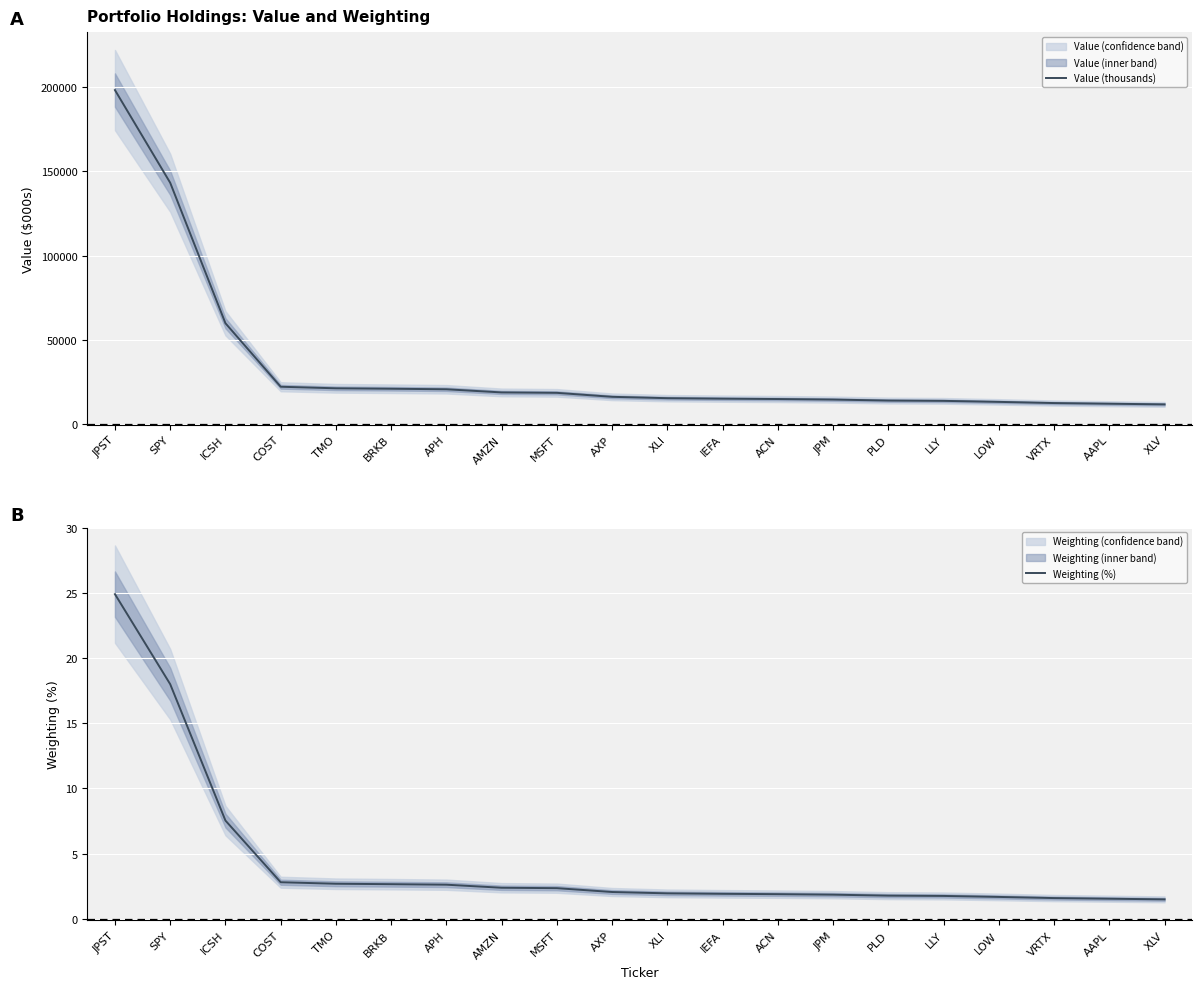

Reading left to right, list all the values displayed in this chart.

Value (thousands): JPST=198243.0	SPY=143287.0	ICSH=60025.0	COST=22379.0	TMO=21454.0	BRKB=21196.0	APH=20877.0	AMZN=19013.0	MSFT=18762.0	AXP=16406.0	XLI=15598.0	IEFA=15308.0	ACN=15096.0	JPM=14782.0	PLD=14191.0	LLY=14011.0	LOW=13407.0	VRTX=12708.0	AAPL=12316.0	XLV=11922.0
Weighting (%): JPST=24.9	SPY=18.0	ICSH=7.5	COST=2.8	TMO=2.7	BRKB=2.7	APH=2.6	AMZN=2.4	MSFT=2.4	AXP=2.1	XLI=2.0	IEFA=1.9	ACN=1.9	JPM=1.9	PLD=1.8	LLY=1.8	LOW=1.7	VRTX=1.6	AAPL=1.5	XLV=1.5